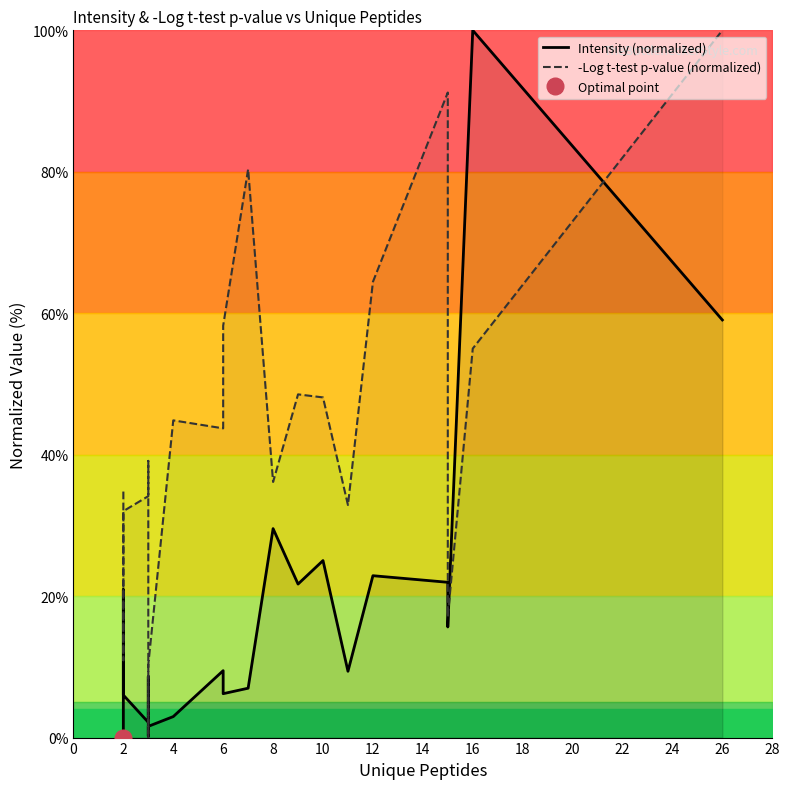

How many values in -Log t-test p-value (normalized) are above zero?

19